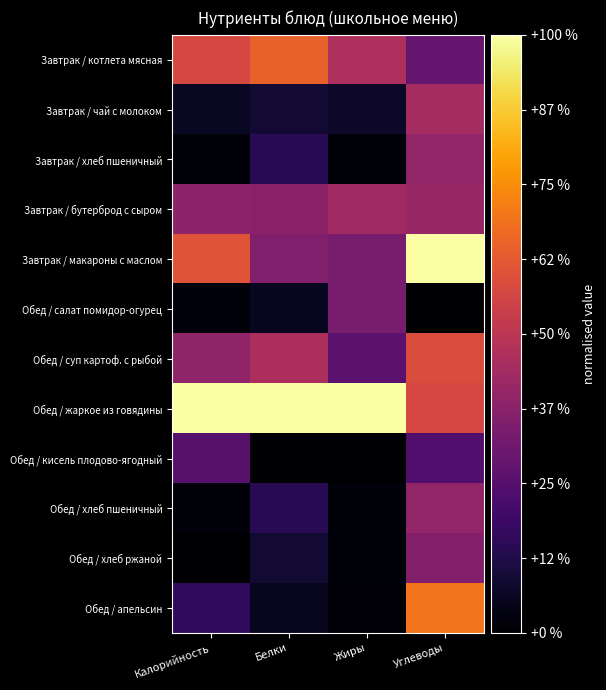

List the series in order of their peak value, lowest first.

Обед / кисель плодово-ягодный, Обед / салат помидор-огурец, Обед / хлеб ржаной, Завтрак / хлеб пшеничный, Обед / хлеб пшеничный, Завтрак / бутерброд с сыром, Завтрак / чай с молоком, Обед / суп картоф. с рыбой, Завтрак / котлета мясная, Обед / апельсин, Завтрак / макароны с маслом, Обед / жаркое из говядины